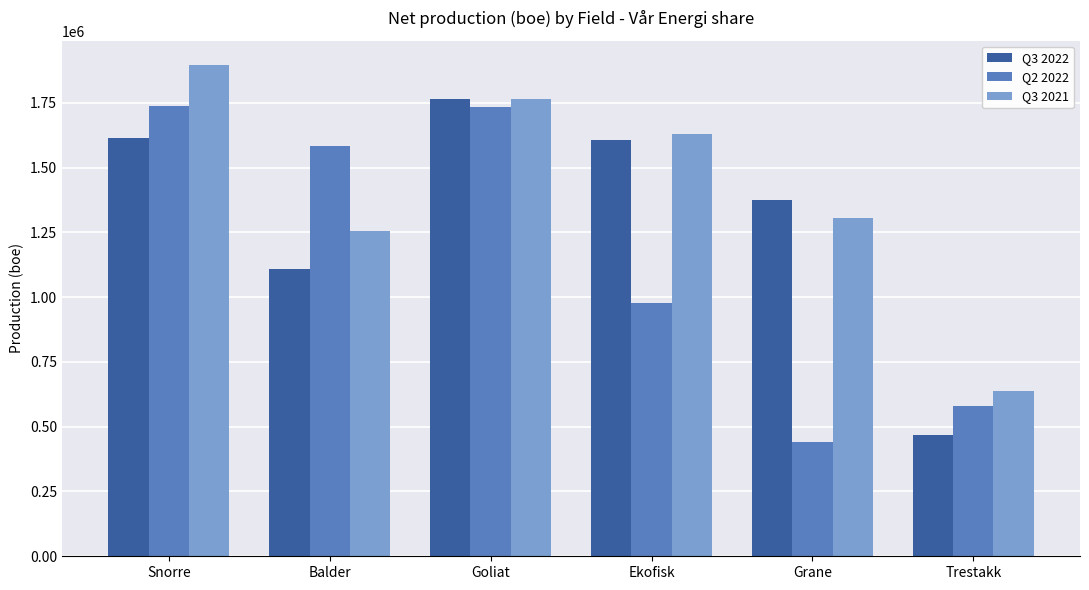

Where is Q3 2022 nearest to the value 1115586?

Balder